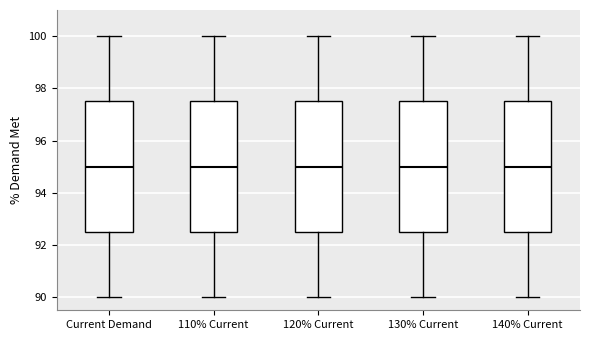

Reading left to right, read every box against the y-axis: the position of its median line, the range the box covers, and the ends of its whiskers. The values are not printed on the chart, so give them approximately, as read against the axis.

Current Demand: median 95.0, box 92.6 to 97.6, whiskers 90.0 to 100.0
110% Current: median 95.0, box 92.6 to 97.6, whiskers 90.0 to 100.0
120% Current: median 95.0, box 92.6 to 97.6, whiskers 90.0 to 100.0
130% Current: median 95.0, box 92.6 to 97.6, whiskers 90.0 to 100.0
140% Current: median 95.0, box 92.6 to 97.6, whiskers 90.0 to 100.0